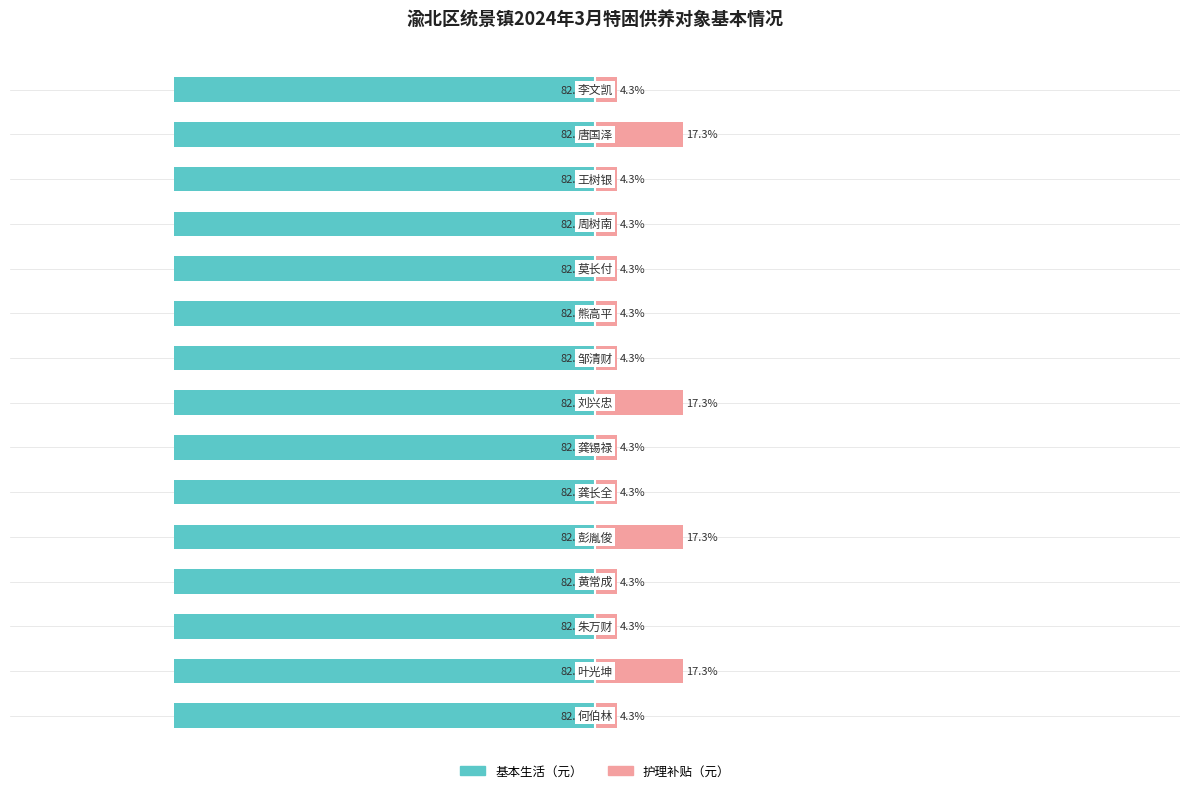

How many categories are shown in the chart?

15